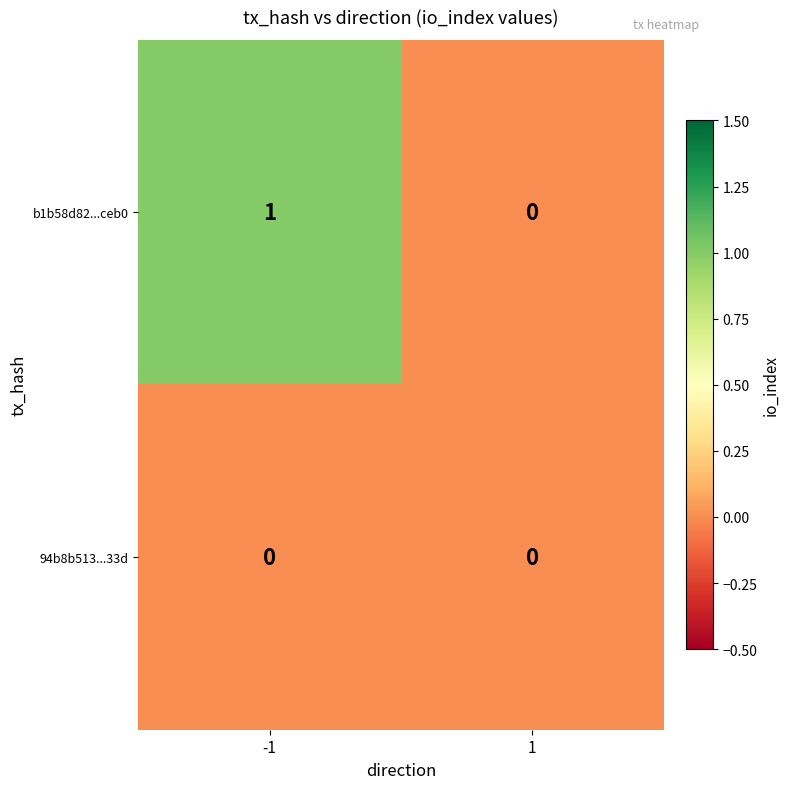

How many series are shown in this chart?

2